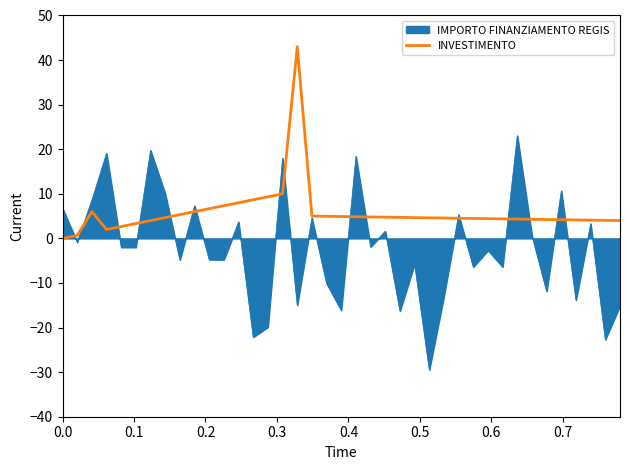

Which series has the largest range (max minus min)?

IMPORTO FINANZIAMENTO REGIS